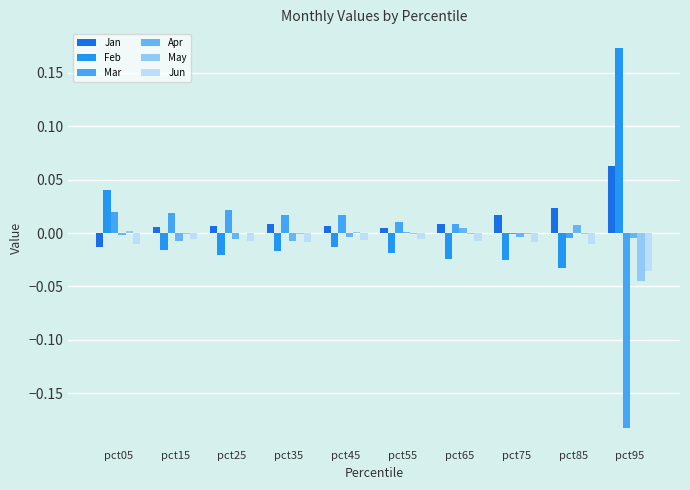

What is the difference between the Mar values at pct45 and pct95?

0.2